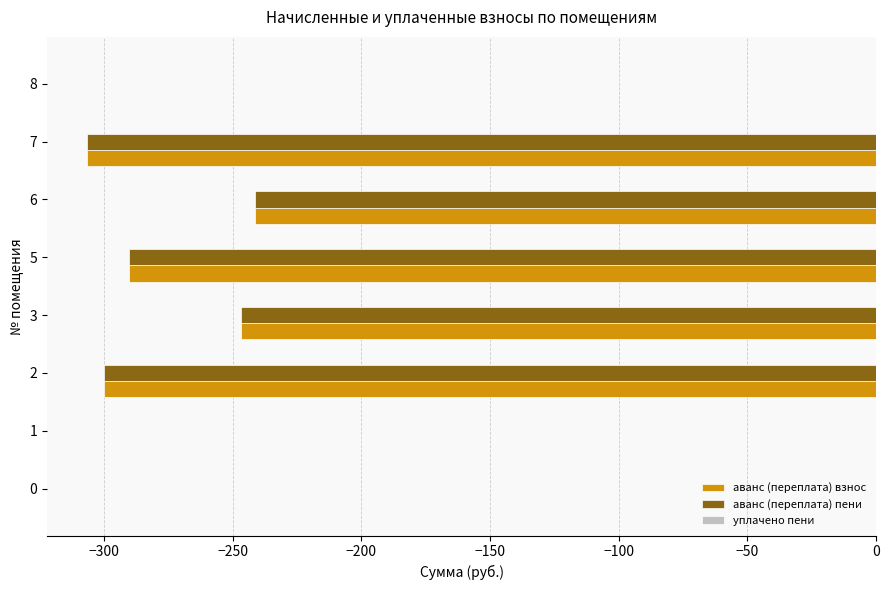

What is the sum of the аванс (переплата) пени values at 3 and 8?

-246.8